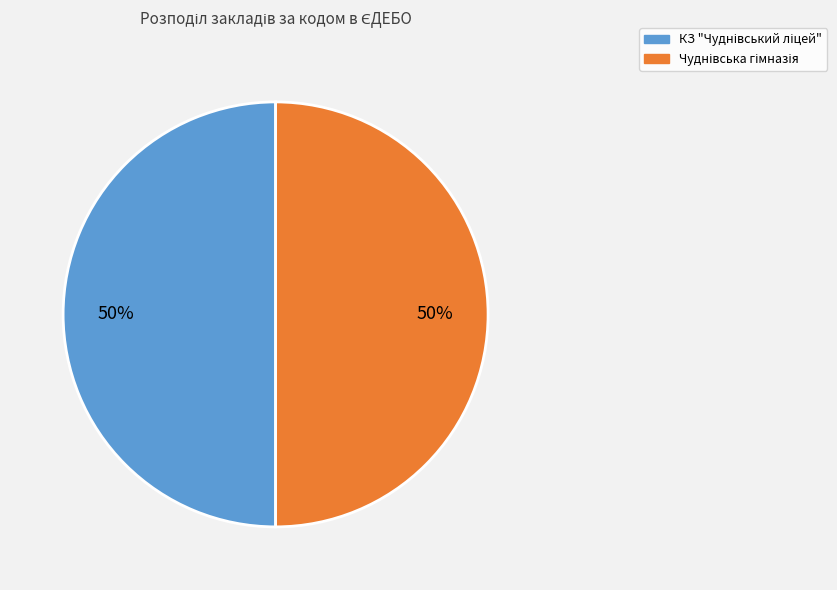

To the nearest percent, what is the average slice percentage?

50%